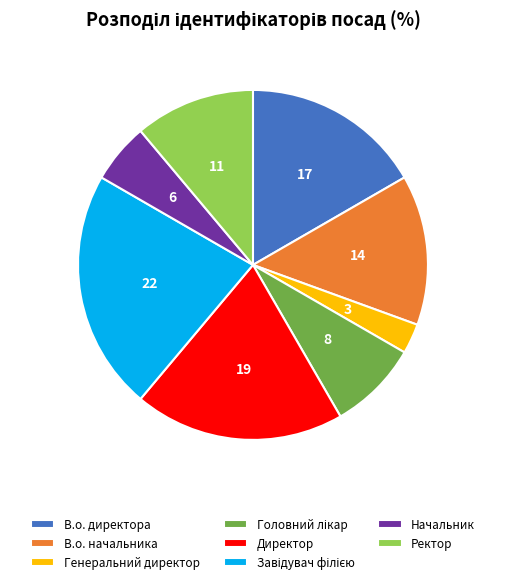

Which has a higher value, Генеральний директор or В.о. начальника?

В.о. начальника